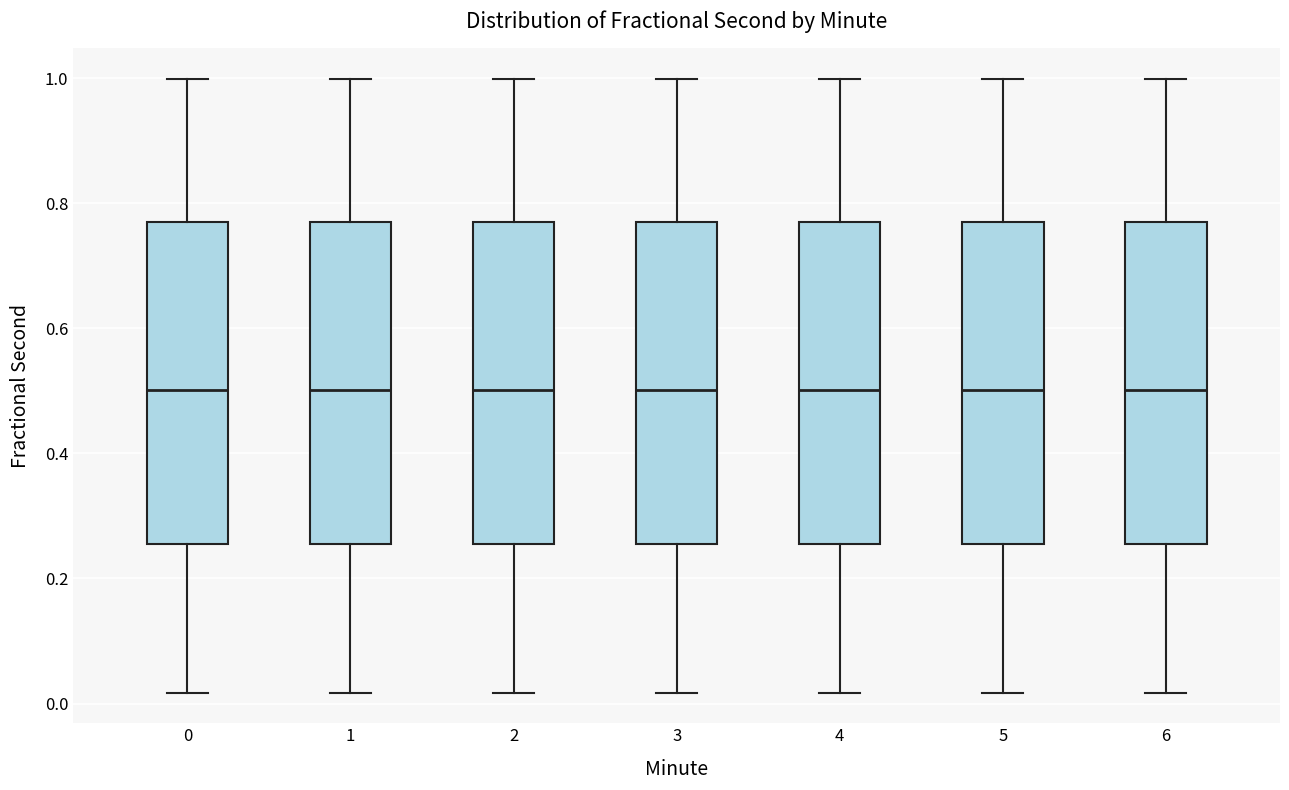

Reading left to right, transcribe this box plot: for each box, give where its median line is, the range the box spans, and where its two whiskers end, as read against the y-axis. The values are not printed on the chart, so give them approximately, as read against the axis.

0: median 0.50, box 0.26 to 0.76, whiskers 0.02 to 1.00
1: median 0.50, box 0.26 to 0.76, whiskers 0.02 to 1.00
2: median 0.50, box 0.26 to 0.76, whiskers 0.02 to 1.00
3: median 0.50, box 0.26 to 0.76, whiskers 0.02 to 1.00
4: median 0.50, box 0.26 to 0.76, whiskers 0.02 to 1.00
5: median 0.50, box 0.26 to 0.76, whiskers 0.02 to 1.00
6: median 0.50, box 0.26 to 0.76, whiskers 0.02 to 1.00